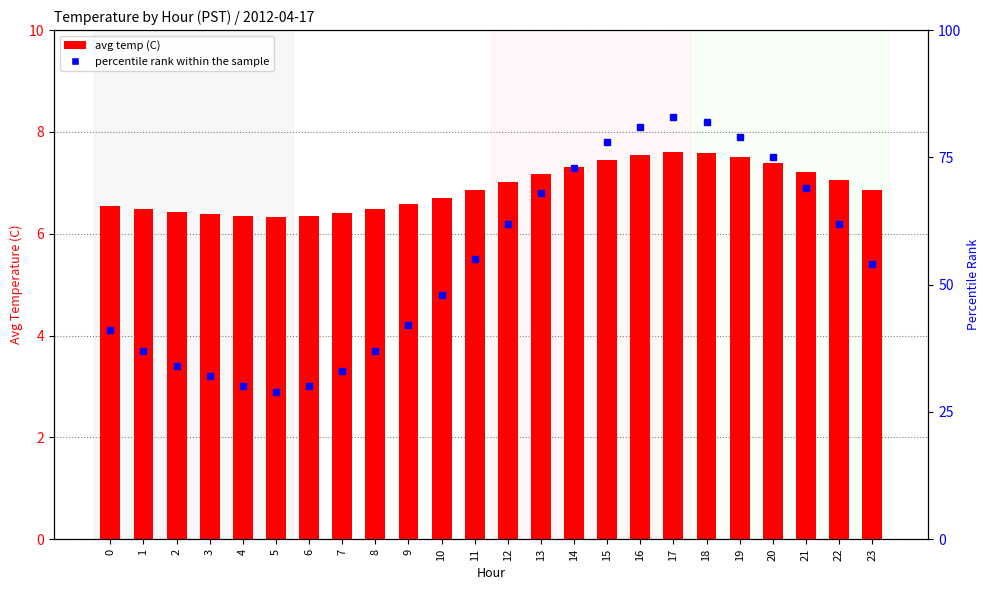

Is the value of percentile rank within the sample at 10 greater than the value of avg temp (C) at 22?

Yes